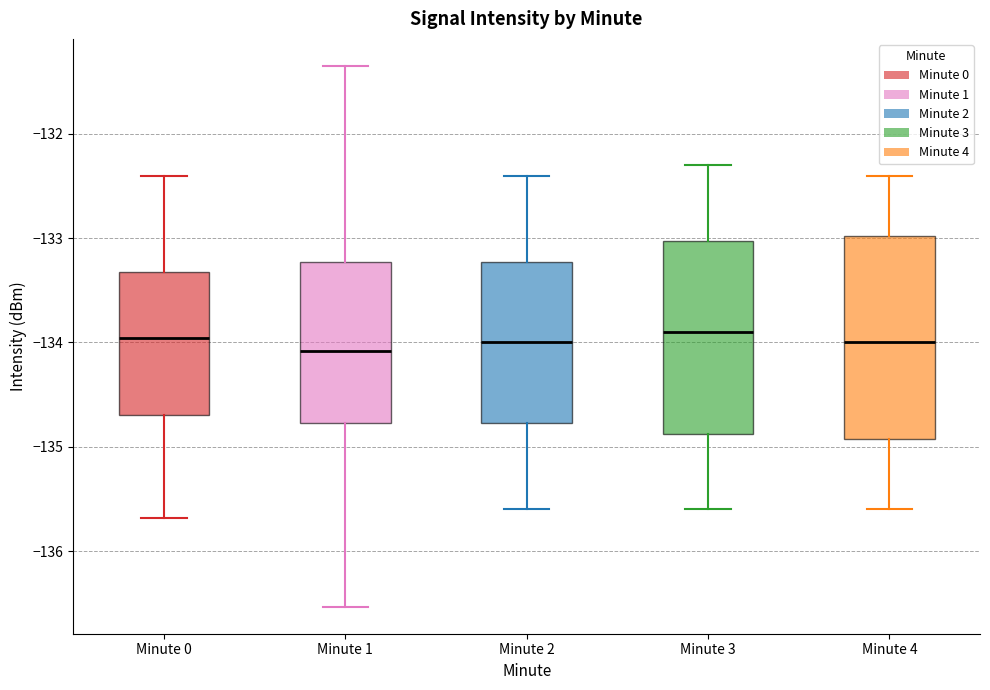

Reading left to right, read every box against the y-axis: the position of its median line, the range the box covers, and the ends of its whiskers. The values are not printed on the chart, so give them approximately, as read against the axis.

Minute 0: median -134.0, box -134.7 to -133.3, whiskers -135.7 to -132.4
Minute 1: median -134.1, box -134.8 to -133.2, whiskers -136.5 to -131.3
Minute 2: median -134.0, box -134.8 to -133.2, whiskers -135.6 to -132.4
Minute 3: median -133.9, box -134.9 to -133.0, whiskers -135.6 to -132.3
Minute 4: median -134.0, box -134.9 to -133.0, whiskers -135.6 to -132.4